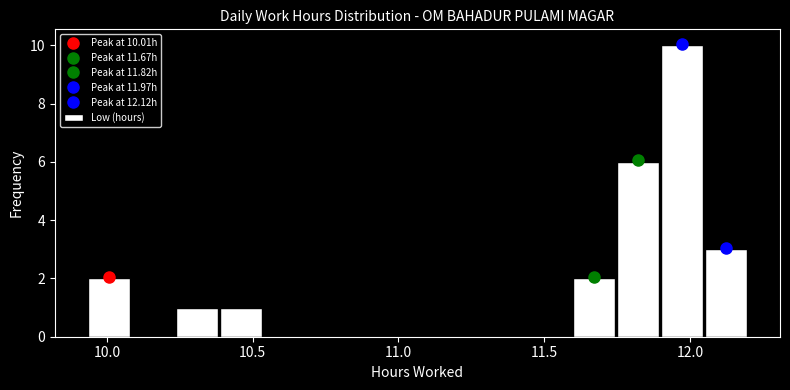

Around what value on the x-axis is the tallest bar? Give the approximate position of its centre, as read against the axis.

11.95